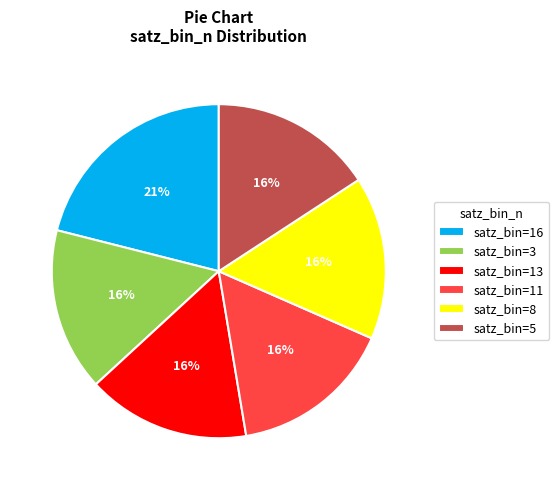

Which category has the biggest portion of the pie?

satz_bin=16